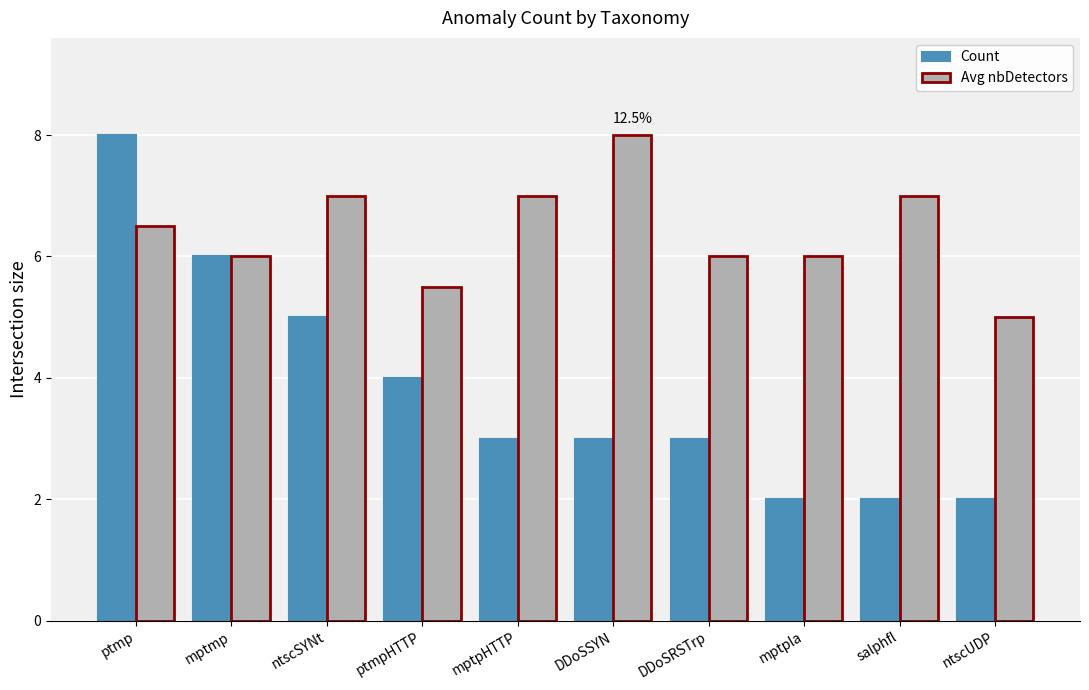

Which series has the largest total across all categories?

Avg nbDetectors